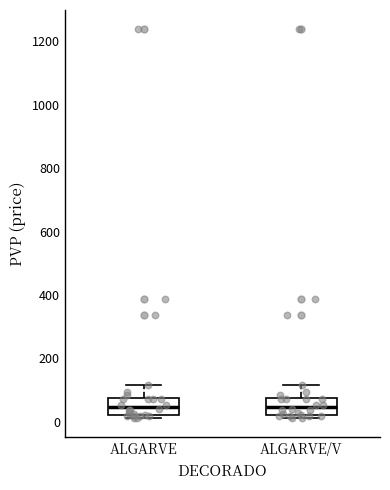

Reading left to right, transcribe this box plot: for each box, give where its median line is, the range the box spans, and where its two whiskers end, as read against the y-axis. The values are not printed on the chart, so give them approximately, as read against the axis.

ALGARVE: median 40, box 20 to 80, whiskers 20 (just below the box's lower edge) to 120
ALGARVE/V: median 40, box 20 to 80, whiskers 20 (just below the box's lower edge) to 120